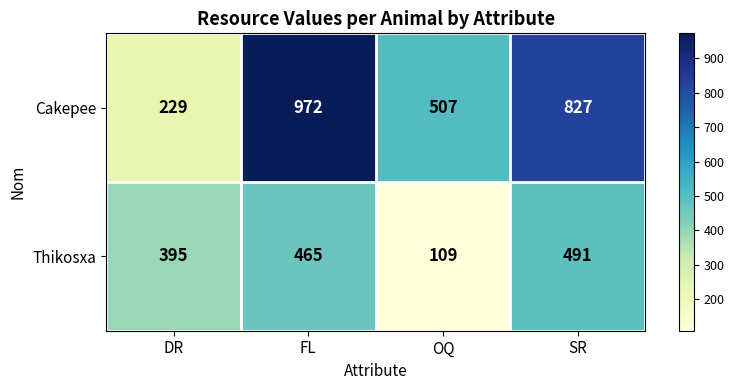

What is the highest value of the Cakepee series?

972